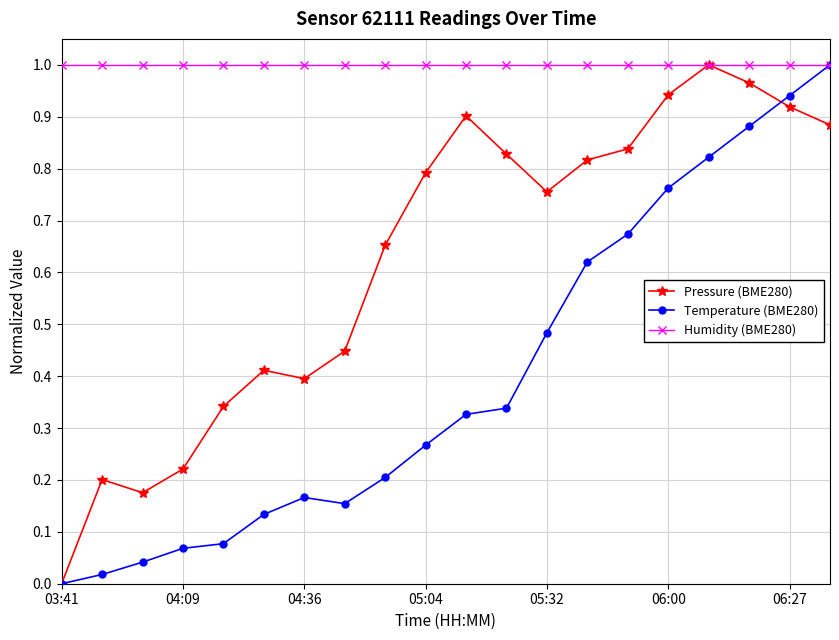

How many data points in Temperature (BME280) are above 0?

19